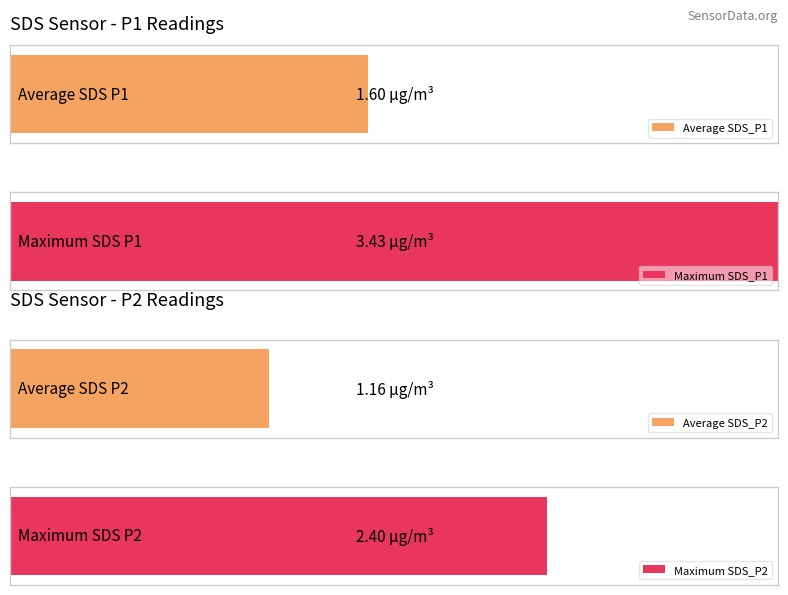

List the series in order of their overall mean, highest first.

SDS_P1, SDS_P2